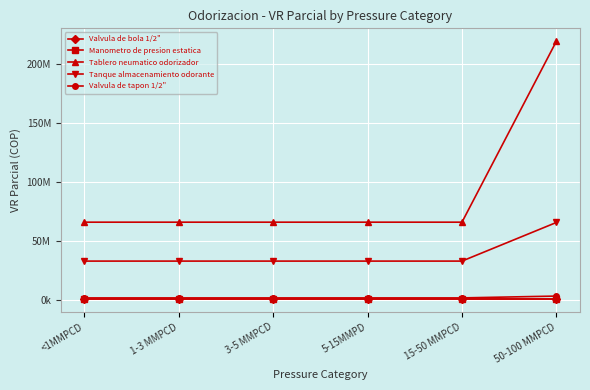

What position from the left is 50-100 MMPCD?

6